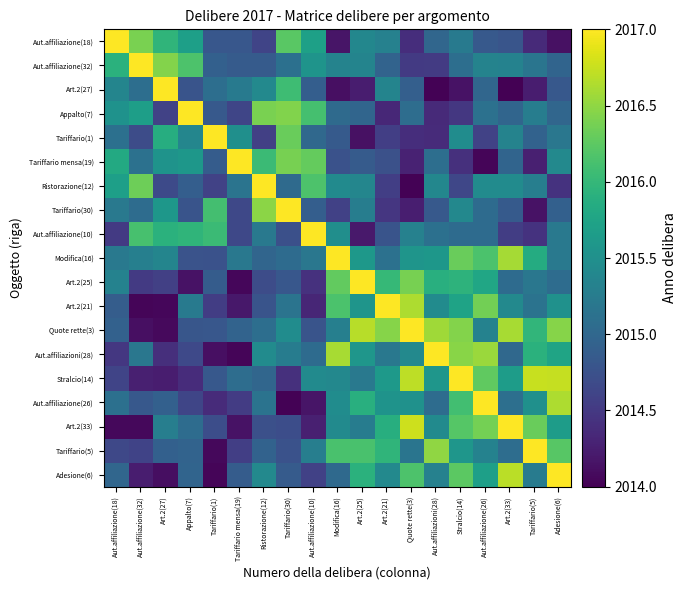

Count the number of categories in the chart.

19